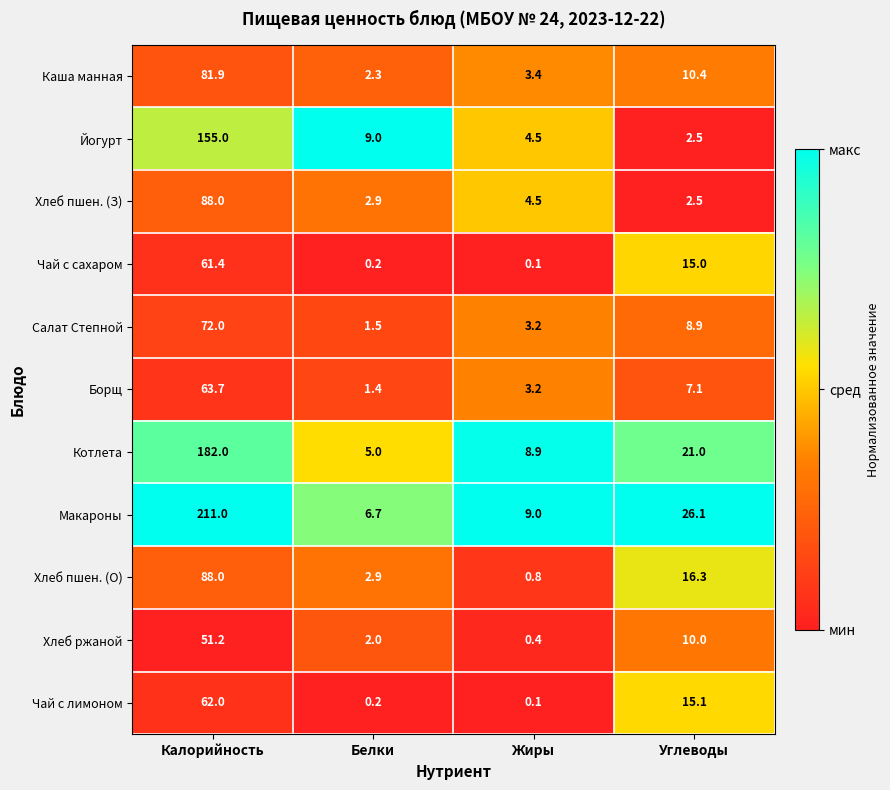

Where does the Макароны series first go above 26?

Калорийность